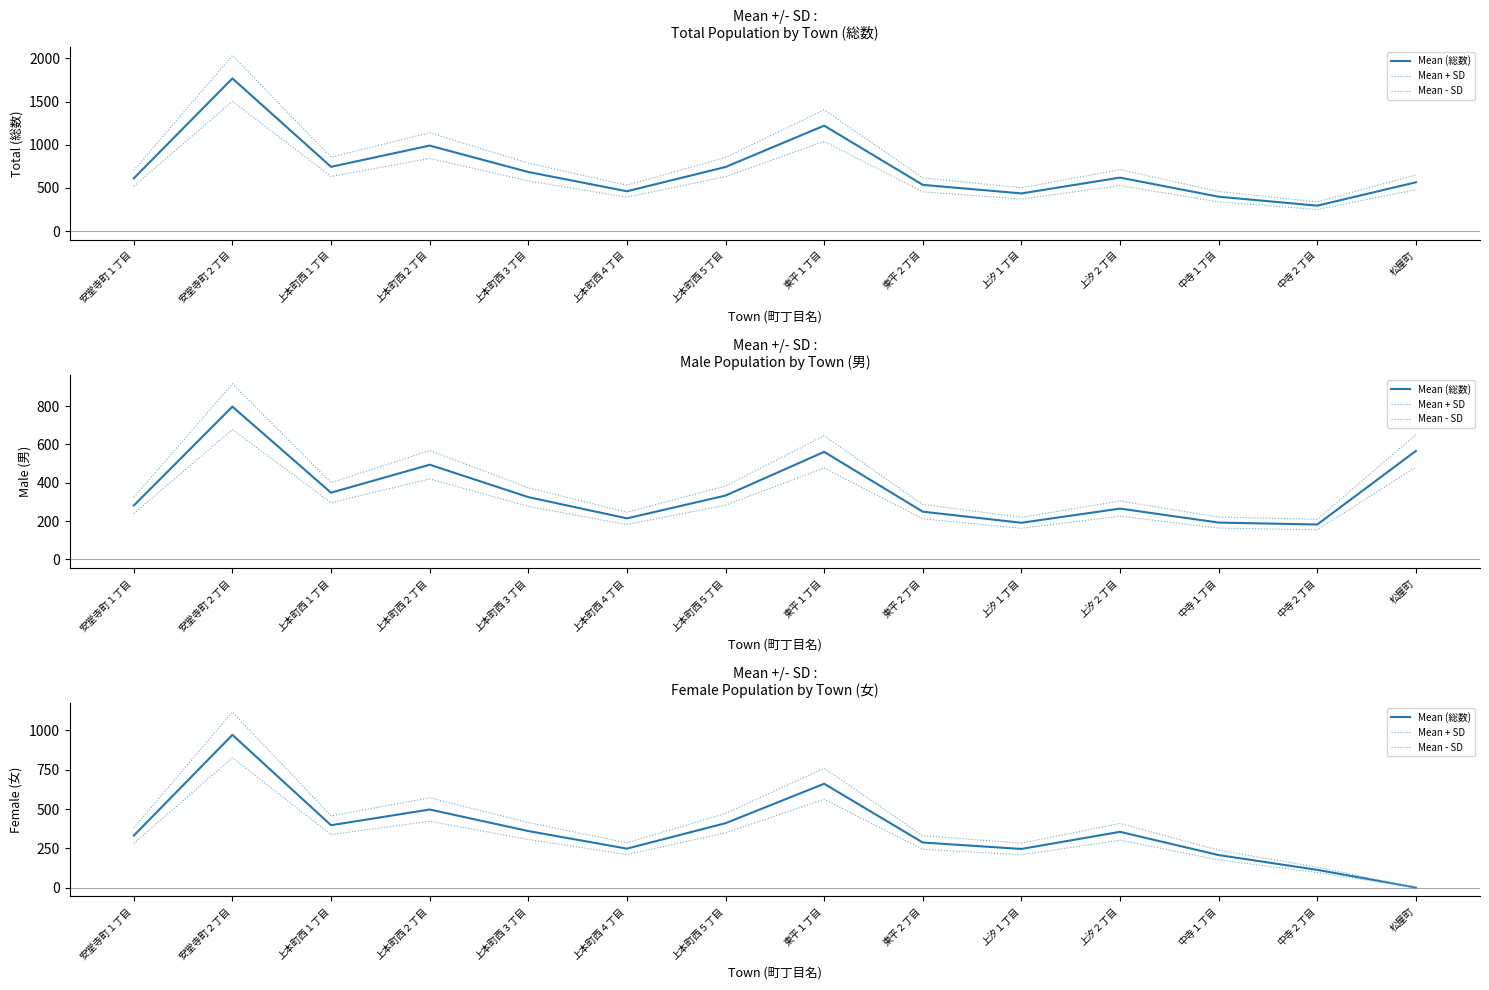

What is the value of the Mean - SD point at the 7th from the left?

348.5